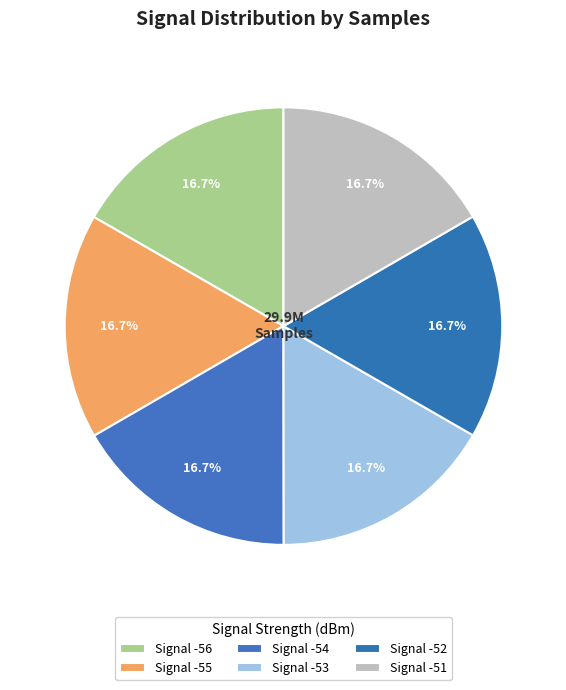

Count the number of slices in the pie.

6